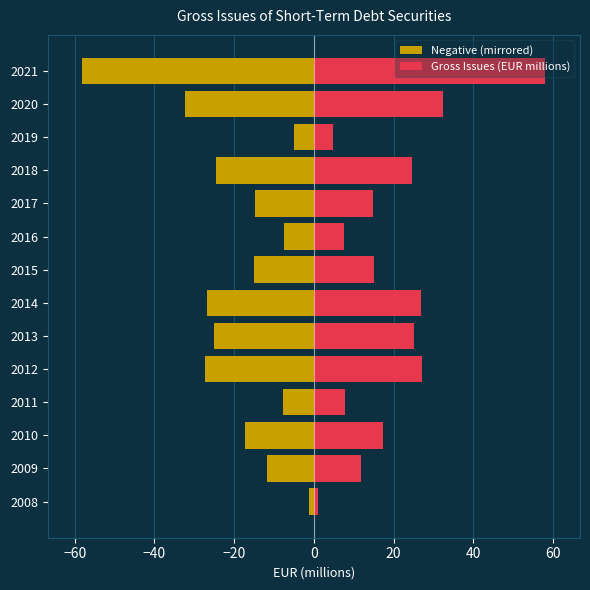

True or false: Gross Issues (EUR millions) has a value of 5.6 at 2015.

False